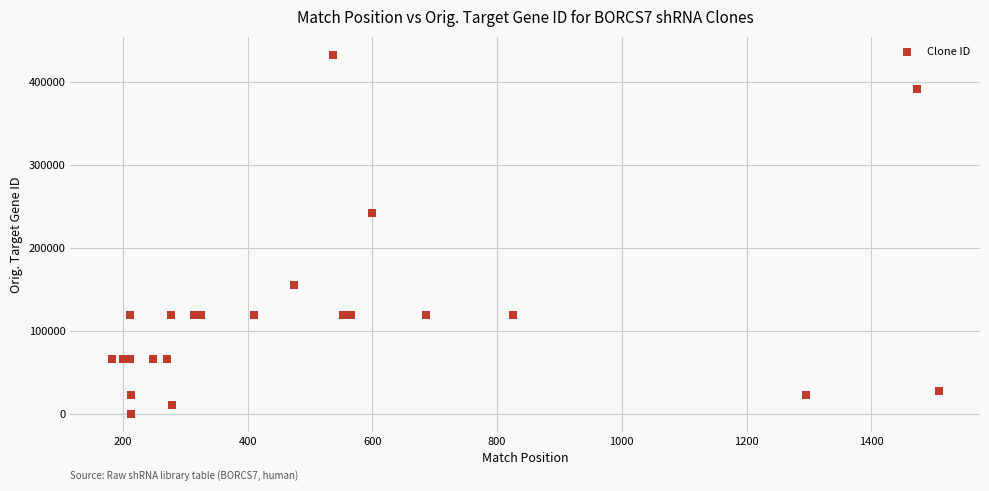

What Y value in the scatter plot is closest to 216583?

241944